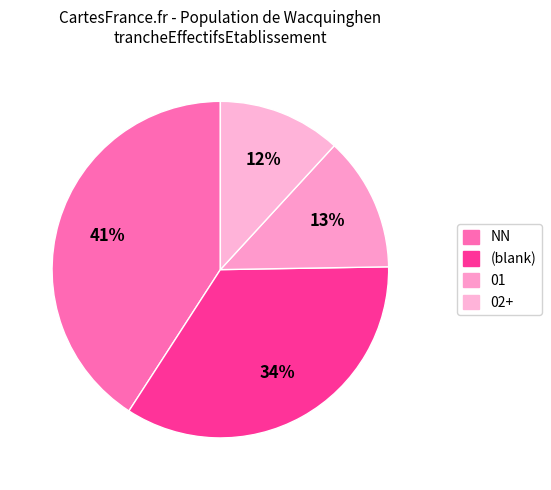

Is there any slice that represents more than half of the pie?

No